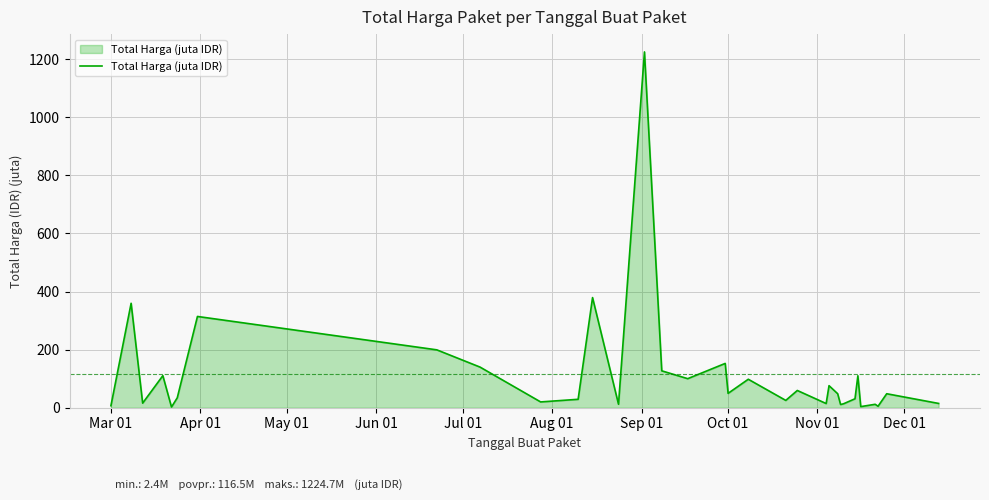

What is the greatest value displayed?

1224.7